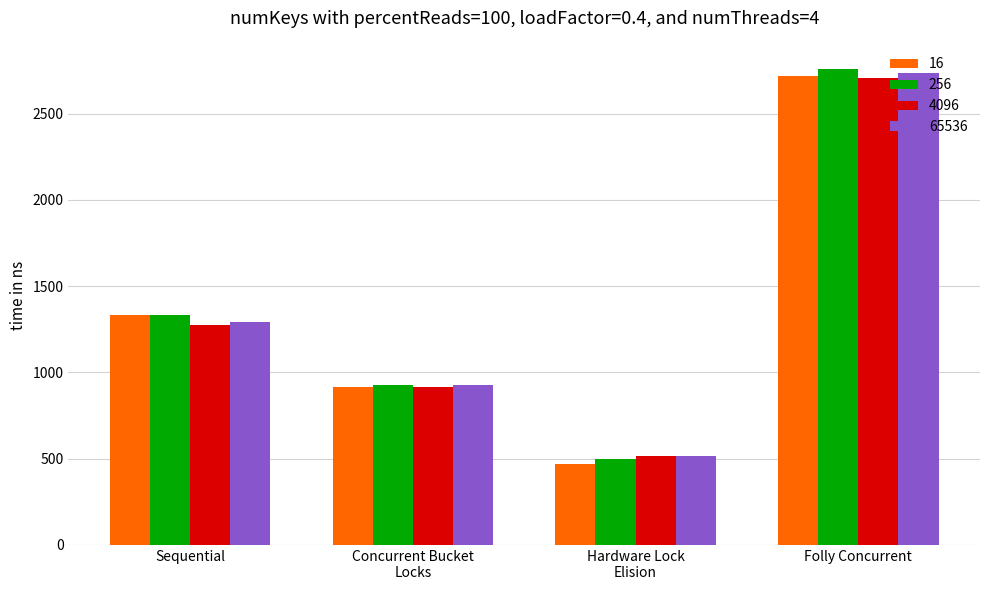

What is the total value across all series at Folly Concurrent?

10920